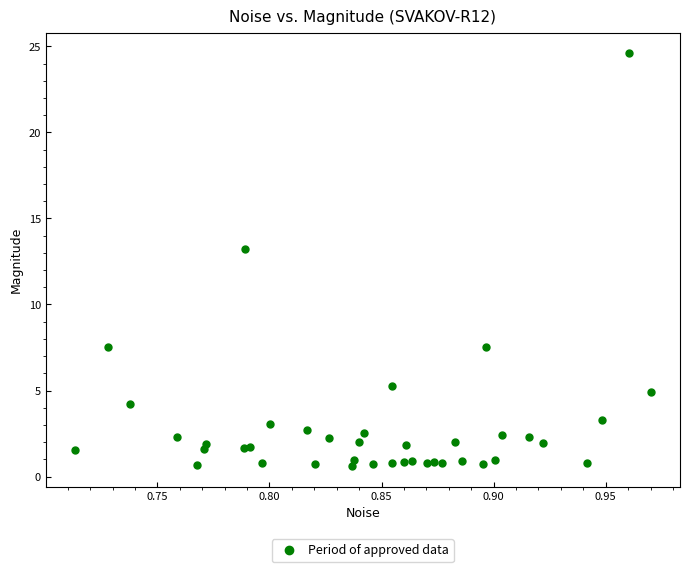

What Y value in the scatter plot is closest to 12?

13.3